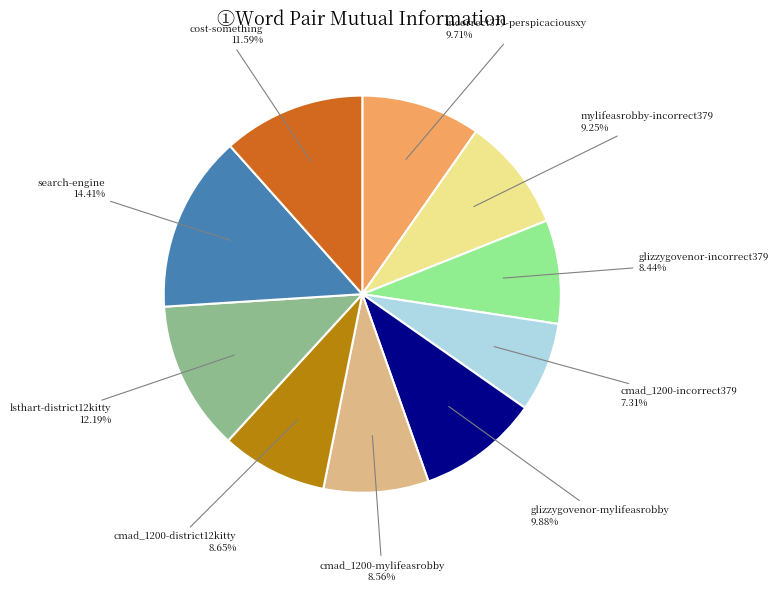

The lsthart-district12kitty slice represents 21% of the pie. True or false?

False